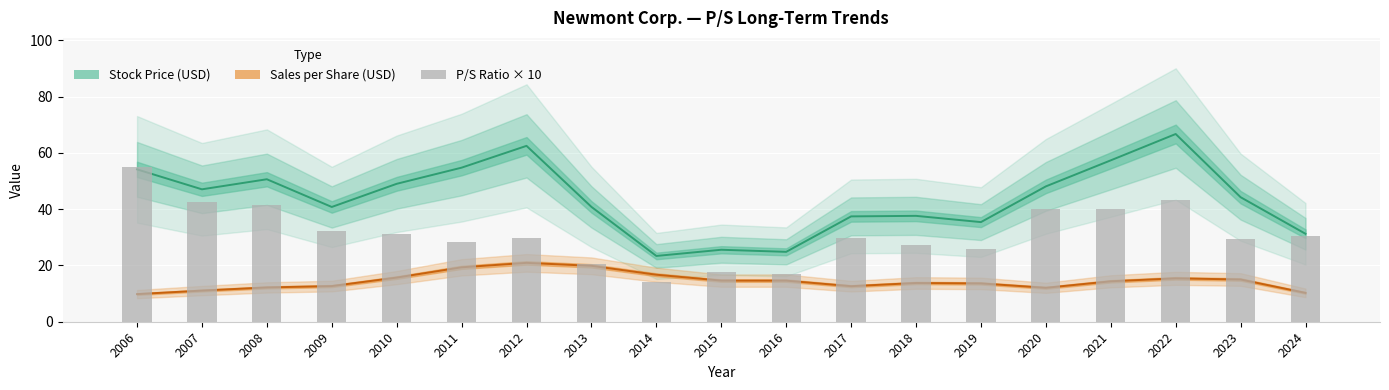

Reading left to right, list all the values displayed in this chart.

Stock Price (USD): 2006=54.1	2007=47.1	2008=50.6	2009=40.8	2010=49.0	2011=54.8	2012=62.5	2013=40.8	2014=23.4	2015=25.6	2016=24.8	2017=37.4	2018=37.6	2019=35.4	2020=48.1	2021=57.4	2022=66.7	2023=44.3	2024=31.2
Sales per Share (USD): 2006=9.8	2007=11.1	2008=12.2	2009=12.7	2010=15.7	2011=19.3	2012=20.9	2013=19.9	2014=16.7	2015=14.6	2016=14.6	2017=12.6	2018=13.8	2019=13.6	2020=12.1	2021=14.4	2022=15.4	2023=15.0	2024=10.2
P/S × 10: 2006=55.1	2007=42.5	2008=41.5	2009=32.2	2010=31.2	2011=28.3	2012=29.9	2013=20.5	2014=14.0	2015=17.5	2016=17.0	2017=29.6	2018=27.3	2019=26.0	2020=39.9	2021=39.9	2022=43.3	2023=29.5	2024=30.5